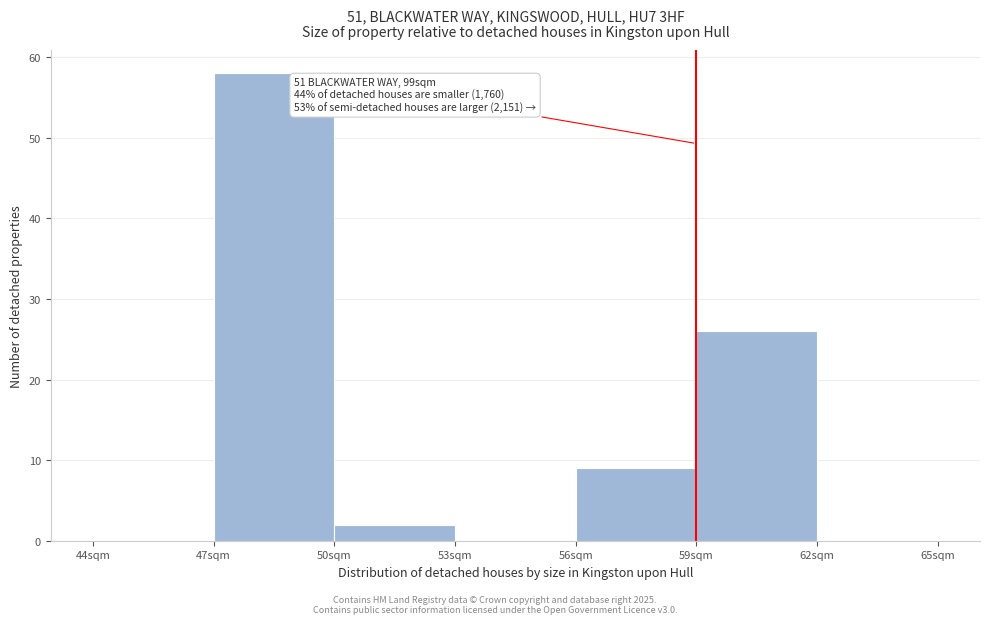

Which range on the x-axis has the tallest bar?

47 to 50